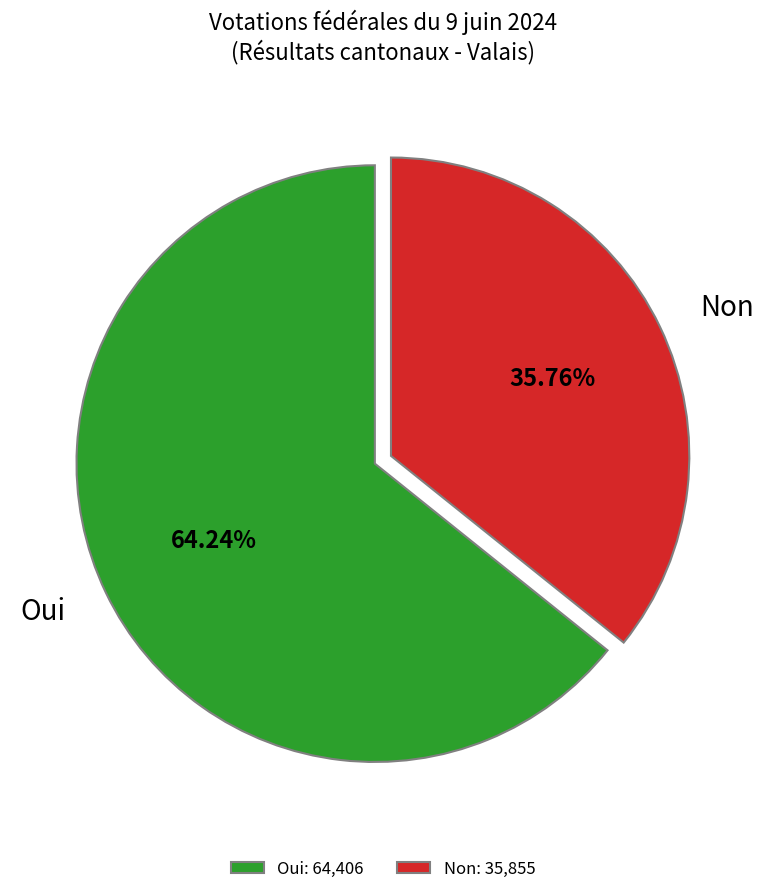

To the nearest percent, what is the combined percentage of Oui and Non?

100%